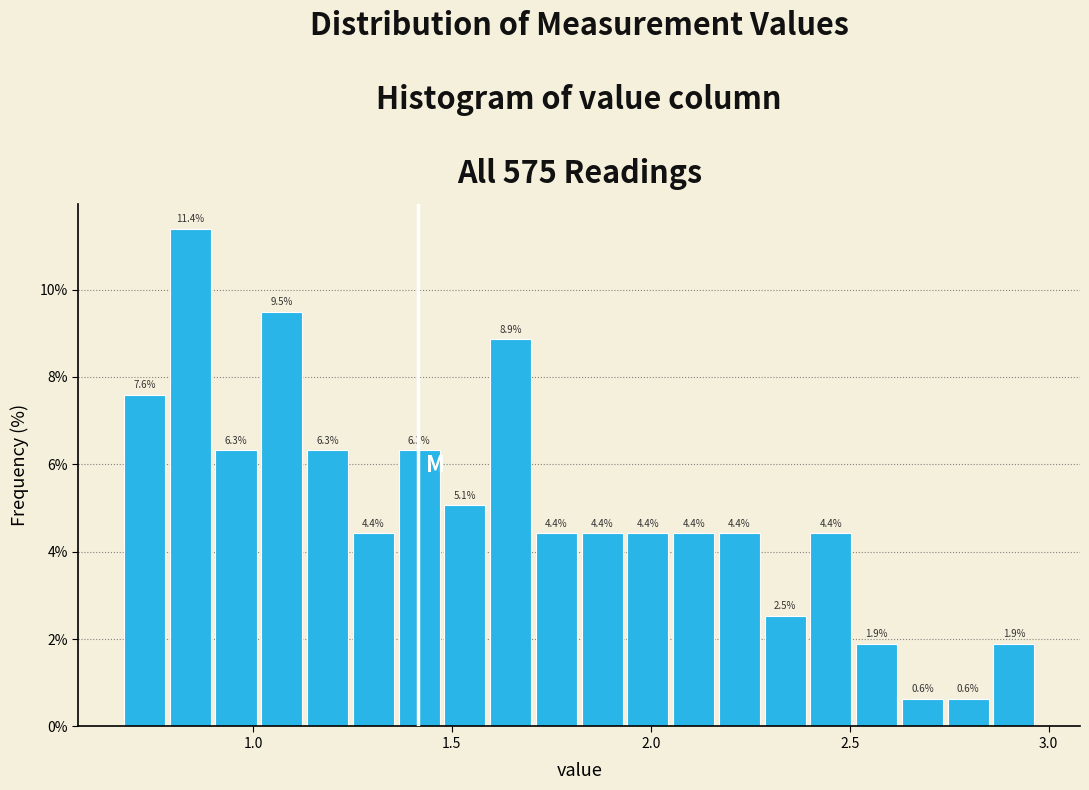

Around what value on the x-axis is the tallest bar? Give the approximate position of its centre, as read against the axis.

0.85